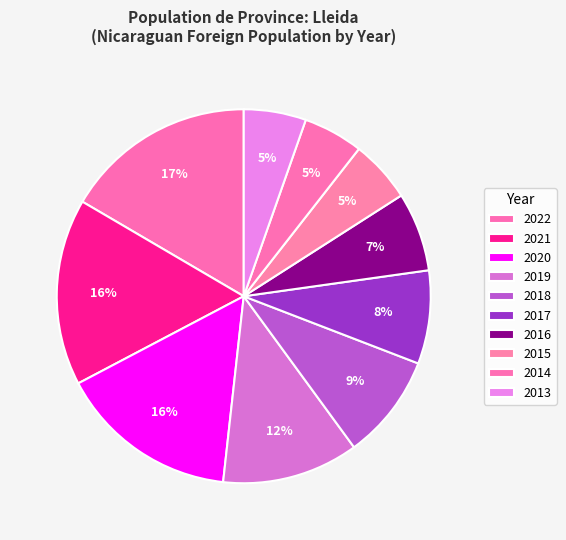

To the nearest percent, what percentage of the pie is 2019?

12%